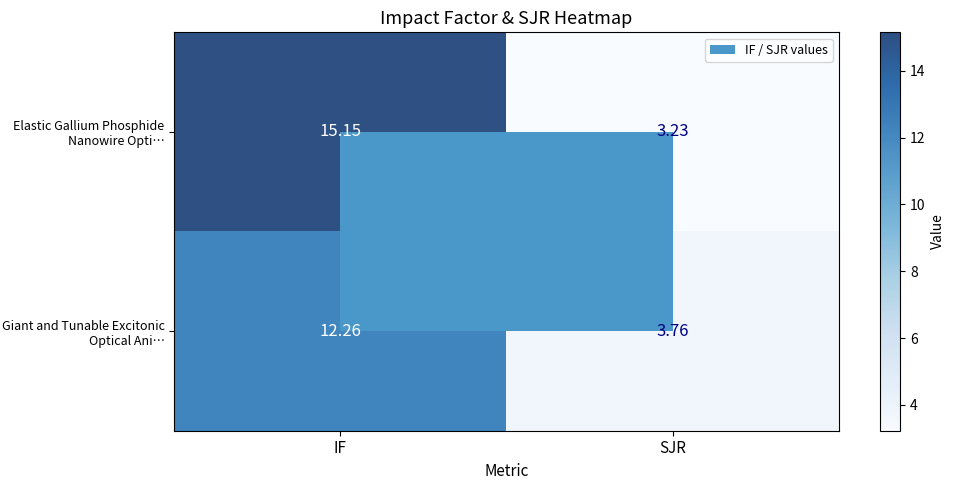

Which category has the highest value in the Elastic Gallium Phosphide Nanowire Opti… series?

IF